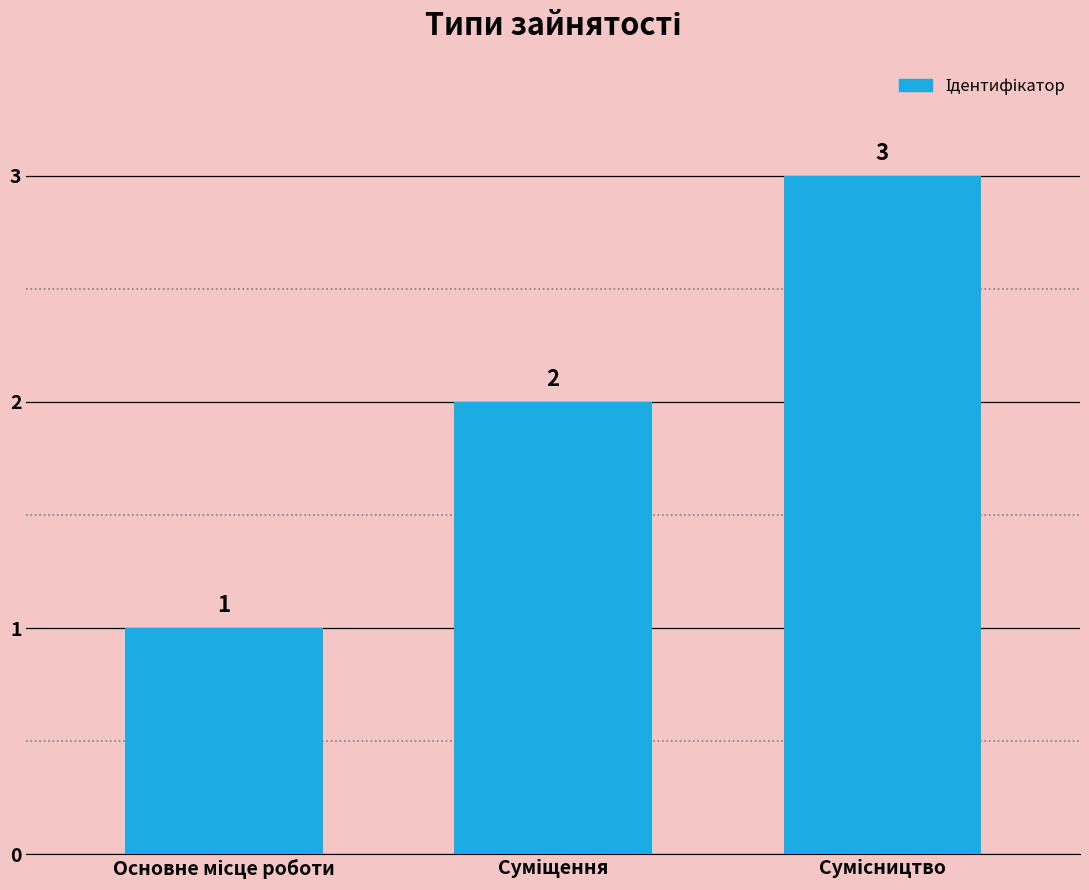

How many values are between 1 and 3?

3